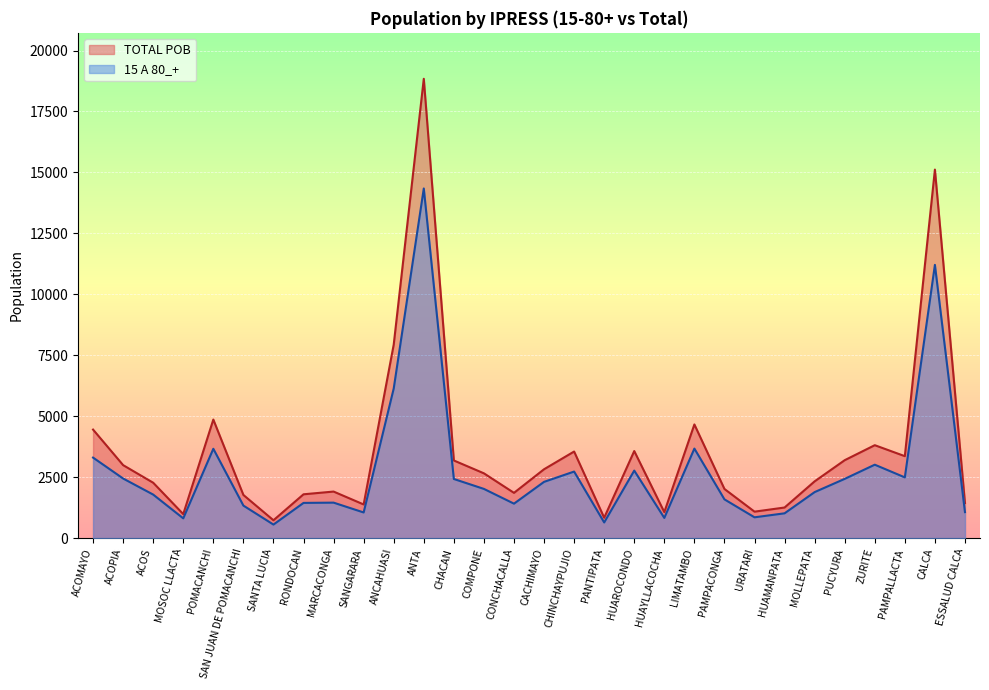

How many values in the 15 A 80_+ series are below 2019?

15